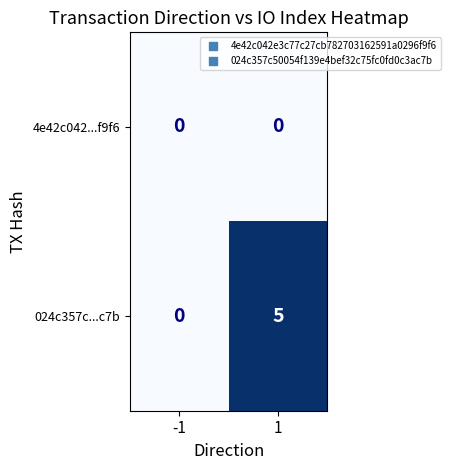

Rank the series by their average value, from highest to lowest.

024c357c...c7b, 4e42c042...f9f6